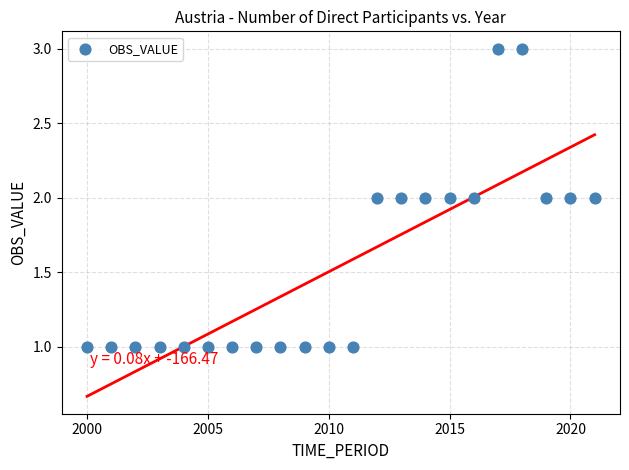

What is the range of X values (max minus min)?

21